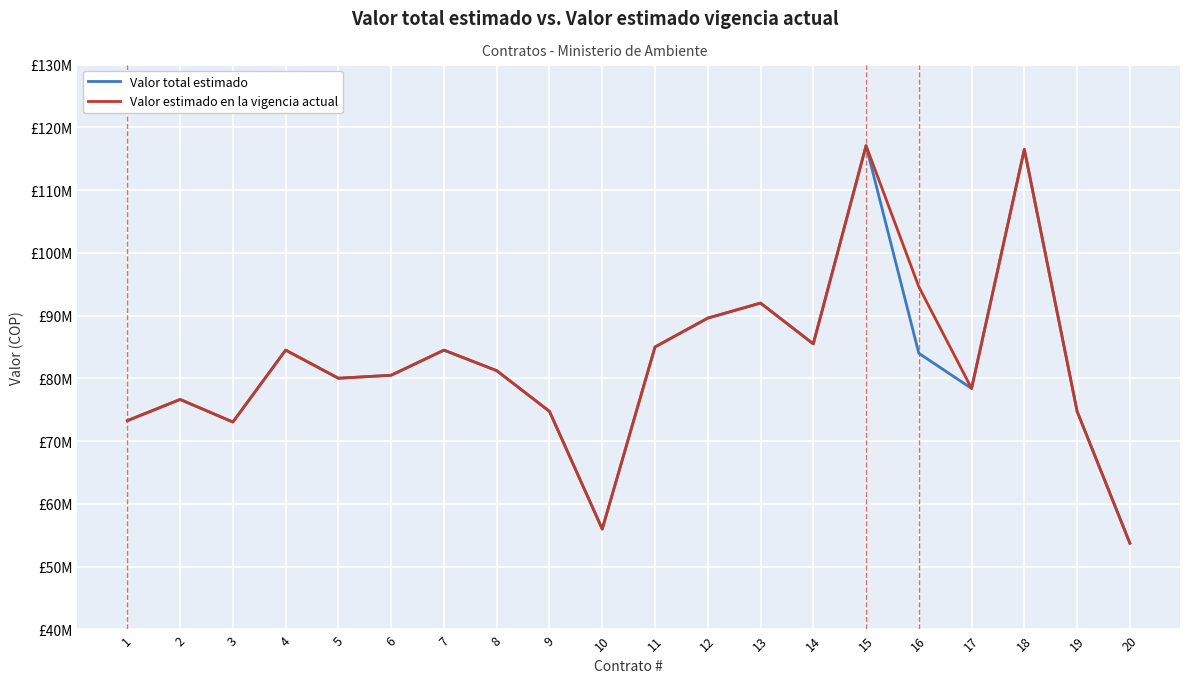

What are all the series names shown in the legend?

Valor total estimado, Valor estimado en la vigencia actual